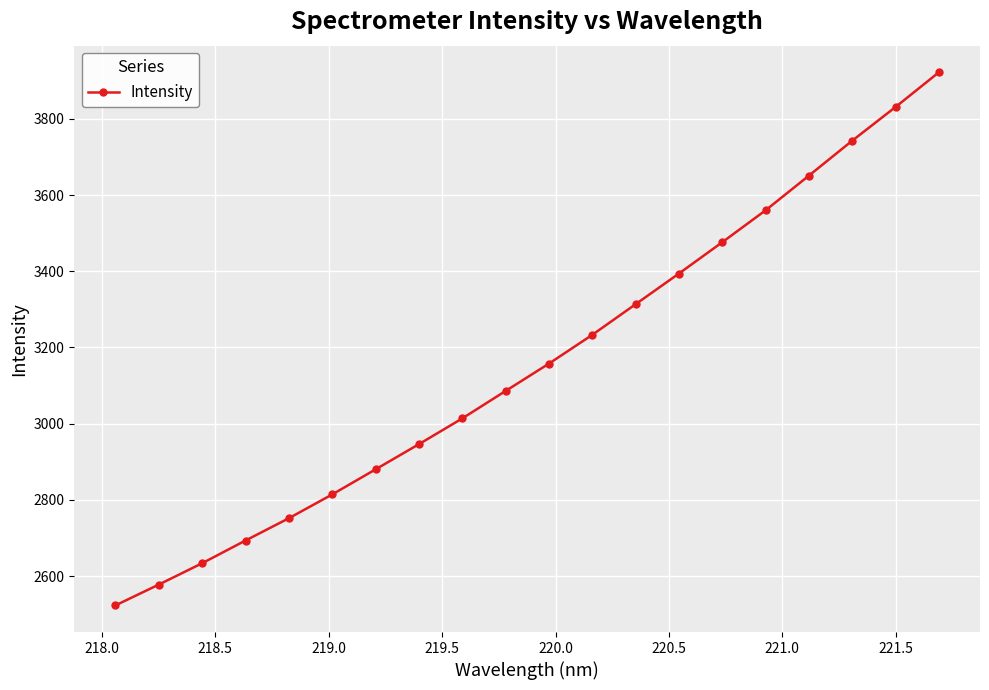

What is the greatest value displayed?

3922.1